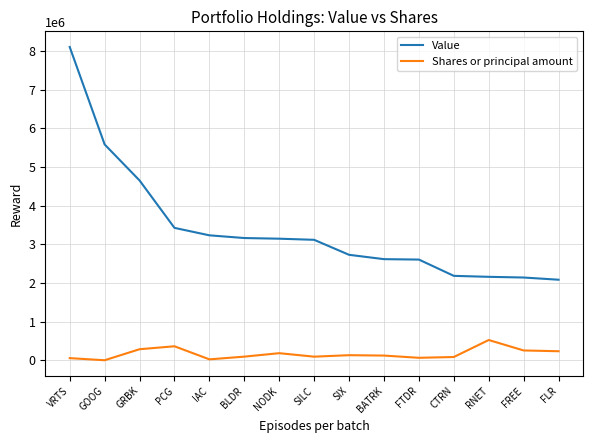

Is the value of Shares or principal amount at GRBK greater than the value of Value at VRTS?

No